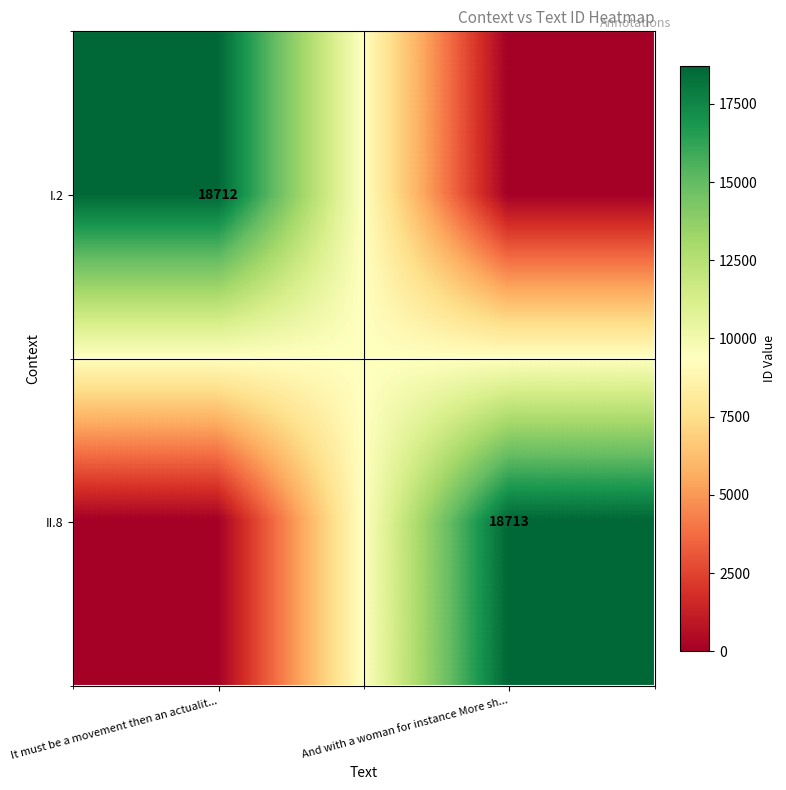

True or false: I.2 has a value of 18712 at It must be a movement then an actualit....

True